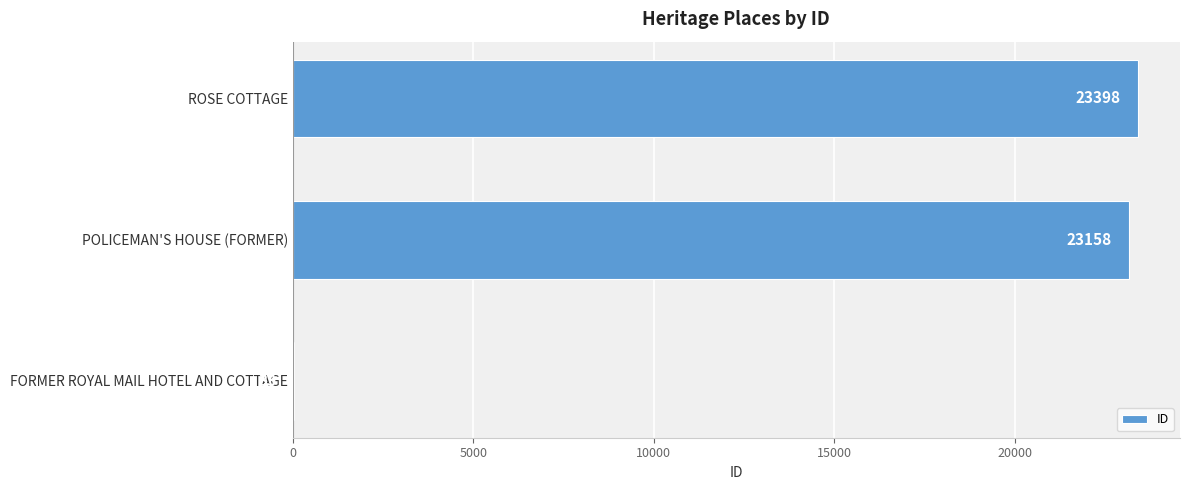

How many data points does each series have?

3